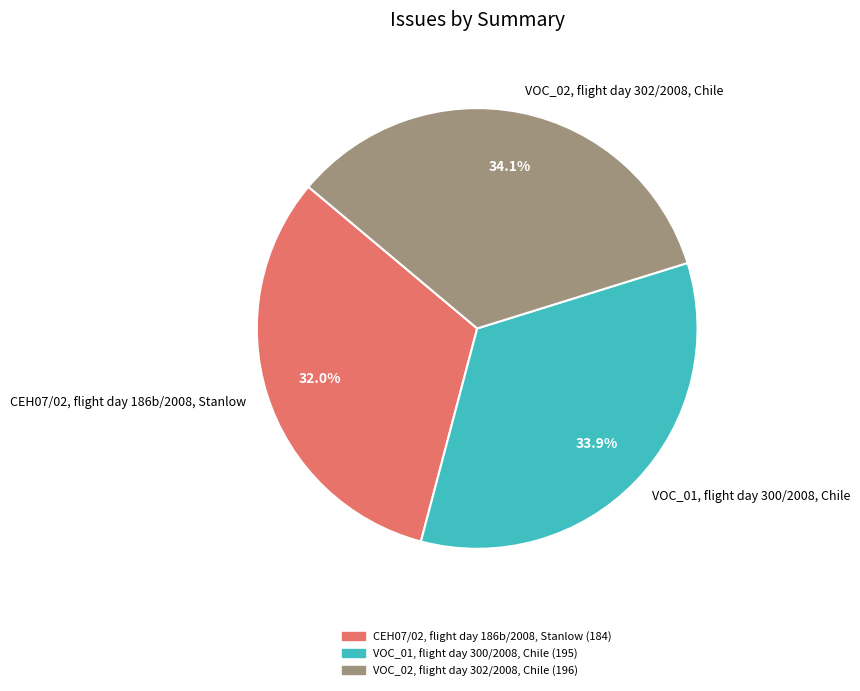

Is VOC_02, flight day 302/2008, Chile the majority of the pie?

No